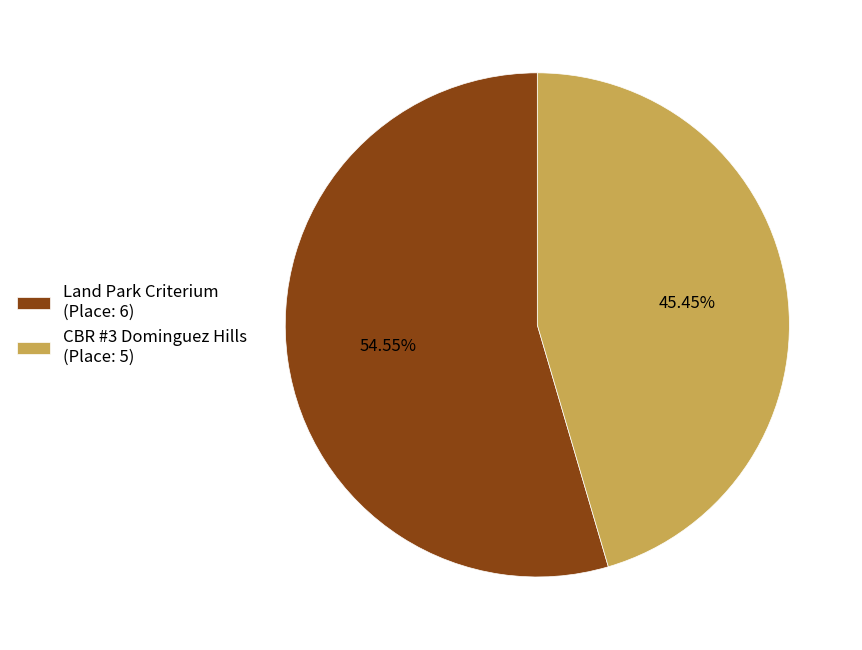

Rank the categories by value from lowest to highest.

CBR #3 Dominguez Hills, Land Park Criterium